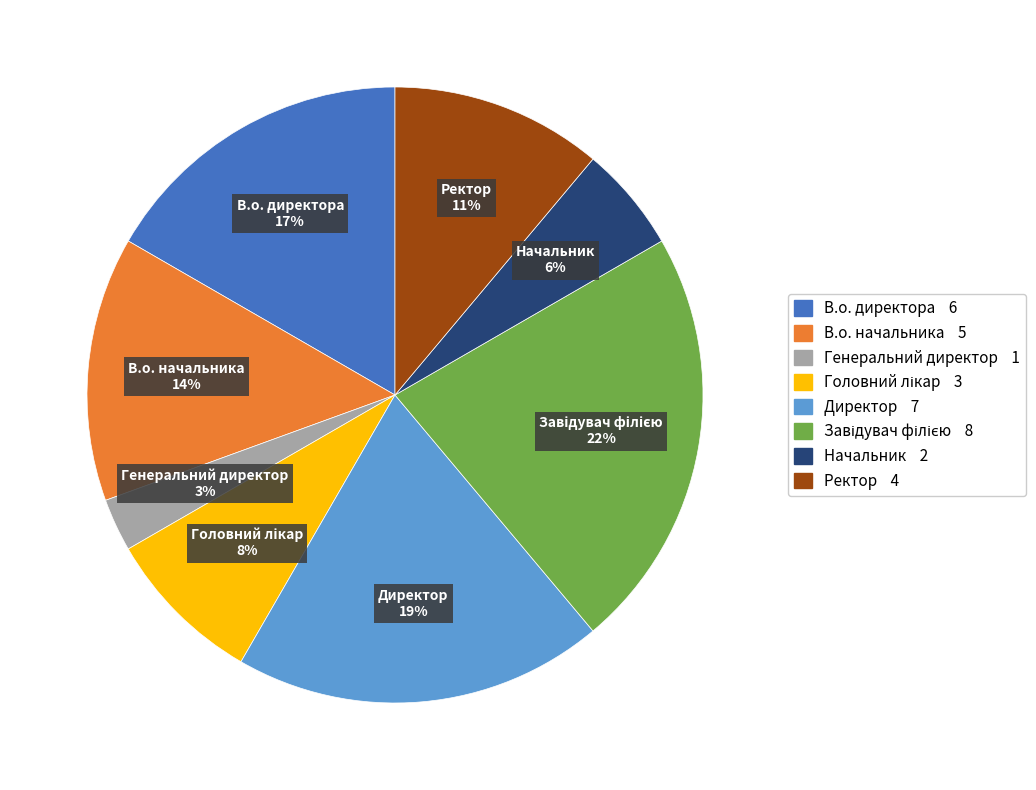

Which slice is the smallest?

Генеральний директор